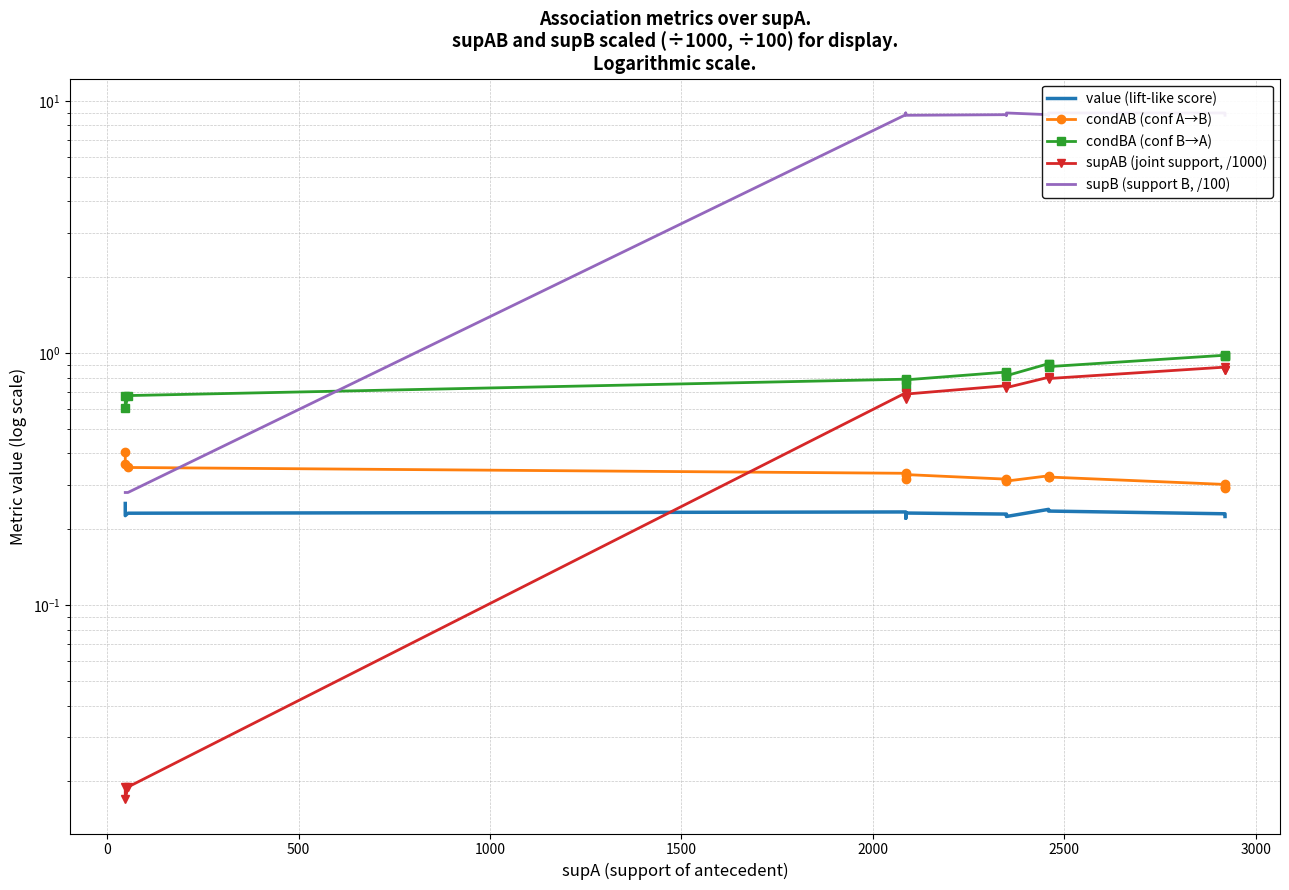

Reading left to right, what are all the values shown in this chart?

value (lift-like score): 0.3	0.2	0.2	0.2	0.2	0.2	0.2	0.2	0.2	0.2	0.2	0.2	0.2	0.2	0.2
condAB (conf A→B): 0.4	0.4	0.4	0.3	0.3	0.3	0.3	0.3	0.3	0.3	0.3	0.3	0.3	0.3	0.3
condBA (conf B→A): 0.7	0.6	0.7	0.8	0.7	0.8	0.8	0.8	0.8	0.9	0.9	0.9	1.0	1.0	1.0
supAB (joint support, /1000): 0.0	0.0	0.0	0.7	0.7	0.7	0.7	0.7	0.7	0.8	0.8	0.8	0.9	0.9	0.9
supB (support B, /100): 0.3	0.3	0.3	8.8	9.0	8.8	8.8	8.8	9.0	8.8	8.8	9.0	9.0	8.8	8.8